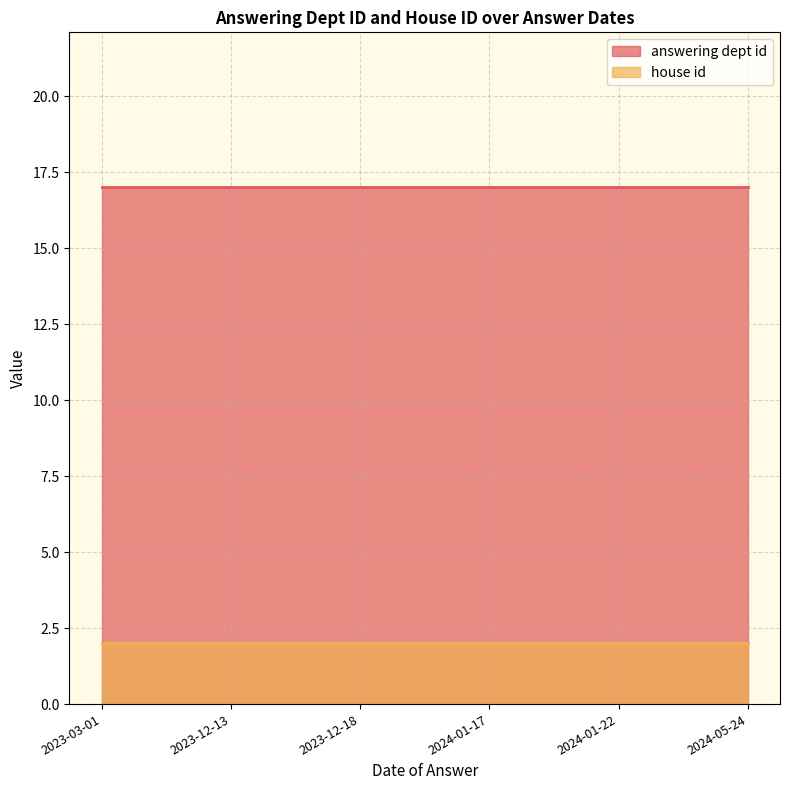

True or false: answering dept id has a value of 17 at 2023-12-13.

True